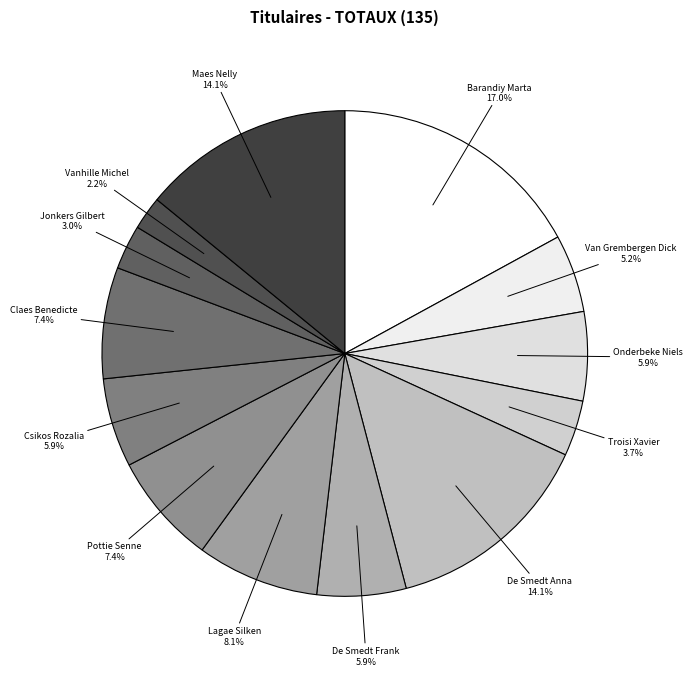

True or false: Pottie Senne accounts for 7% of the total.

True